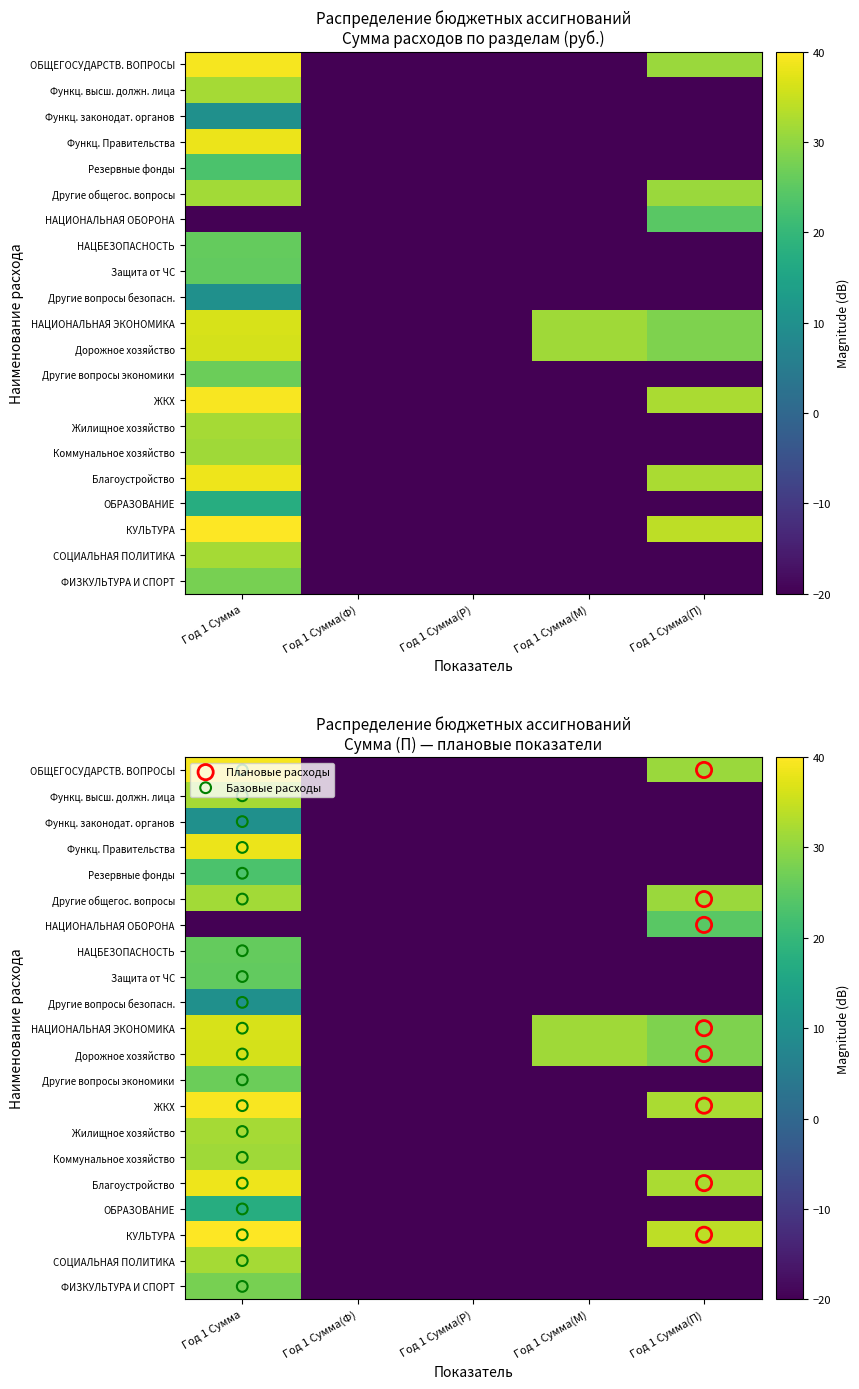

What is the spread (max minus min) of values at Год 1 Сумма(П)?

54.0